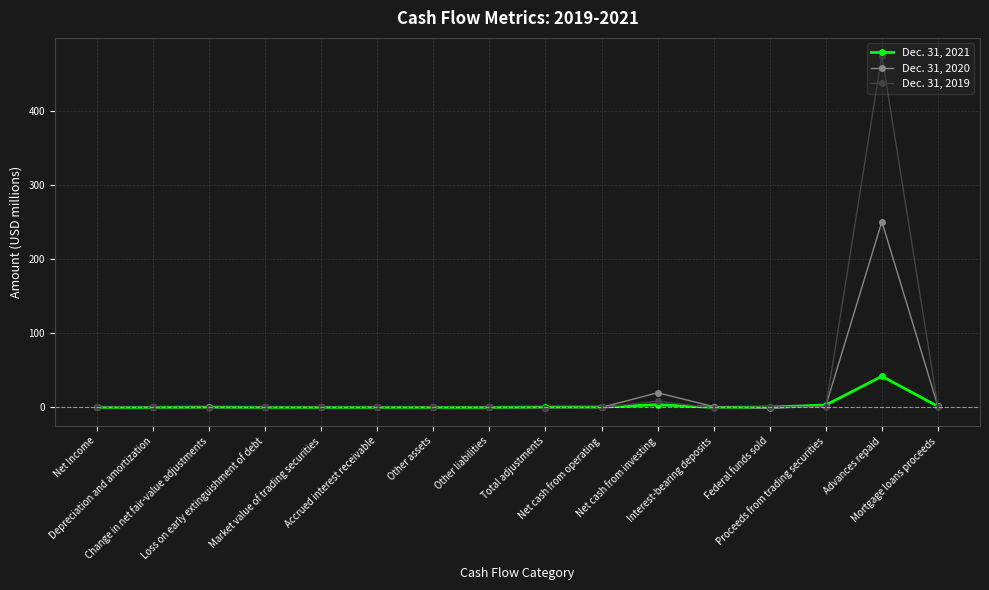

What is the average value of the Dec. 31, 2019 series?

30.2